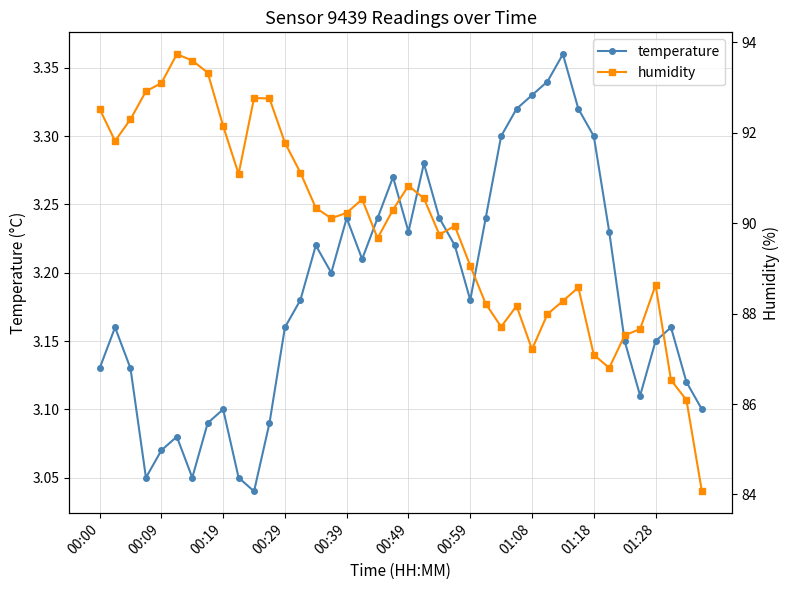

True or false: temperature has more than 0 points higher than both neighbors.

True